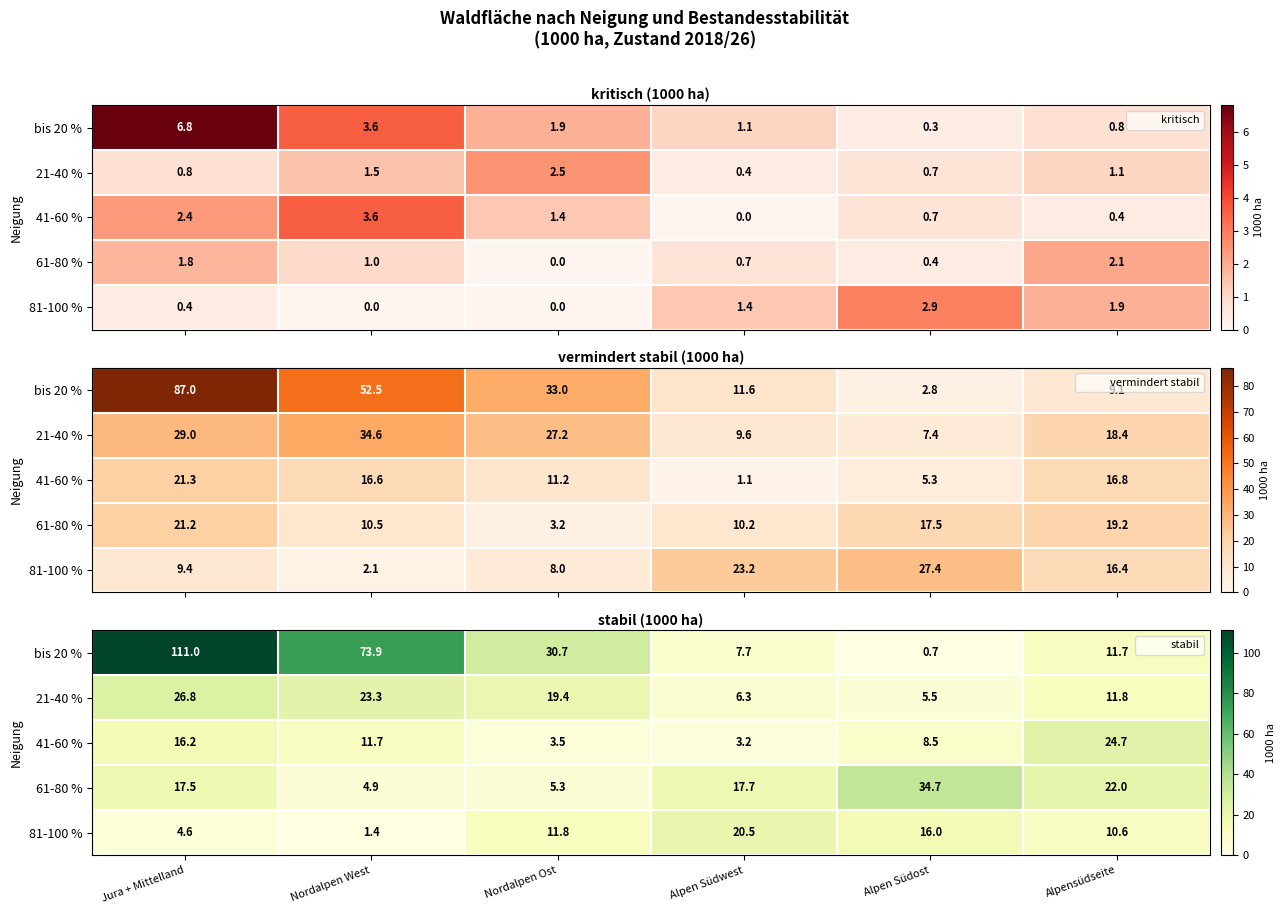

At which label is 21-40 % closest to 16?

Nordalpen Ost